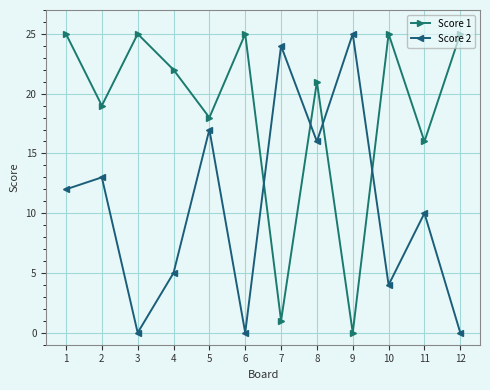

What is the difference between the maximum and minimum values in the Score 2 series?

25